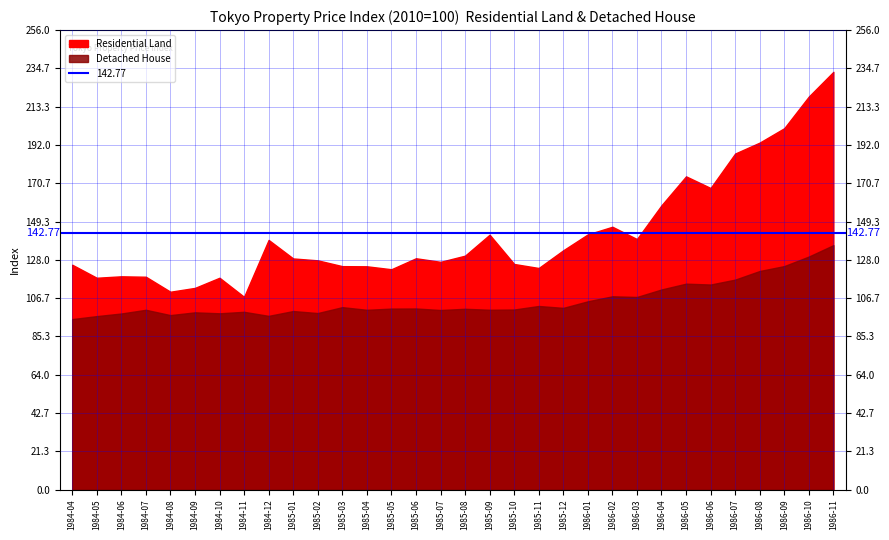

The value of Residential Land at 1986-07 is 316.1. True or false?

False